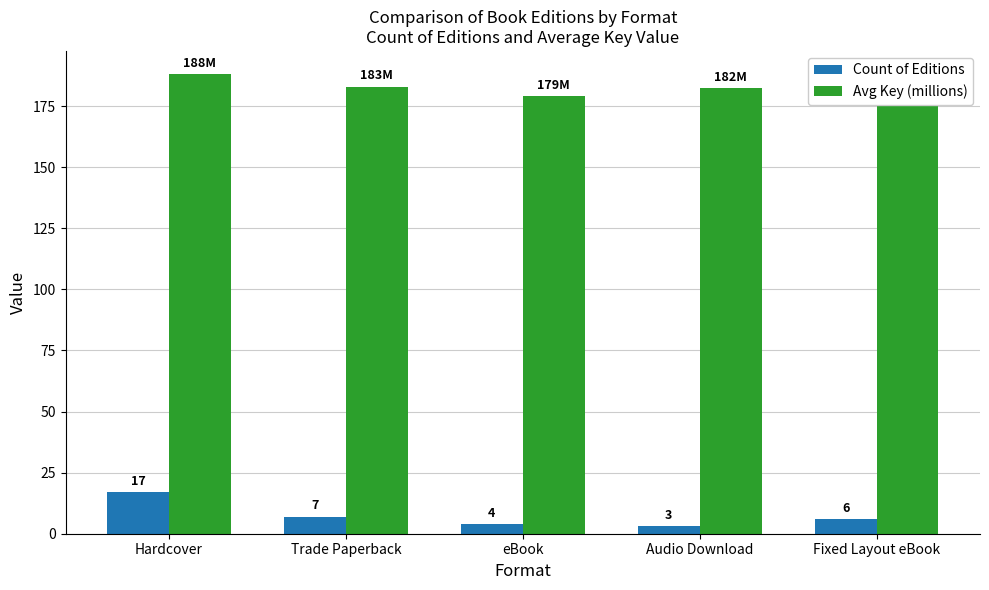

What is the label of the 1st bar from the left?

Hardcover